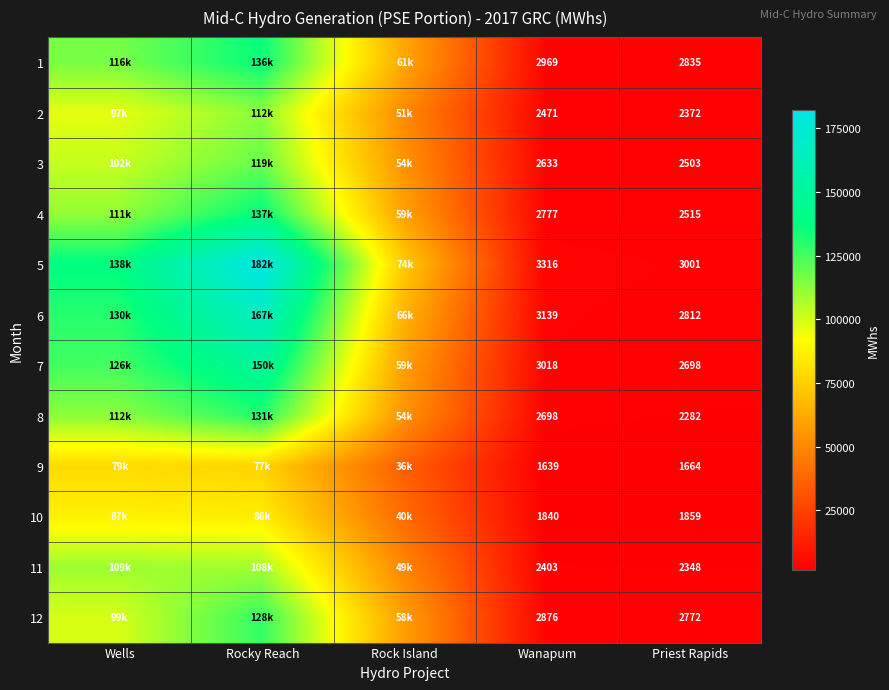

Which label corresponds to the largest value in the chart?

Rocky Reach